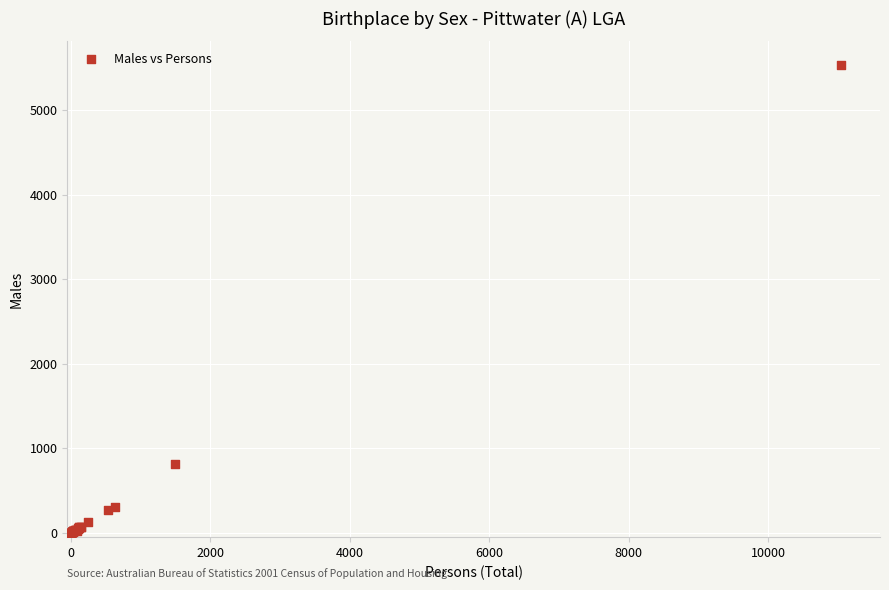

What Y value in the scatter plot is closest to 2771?

810